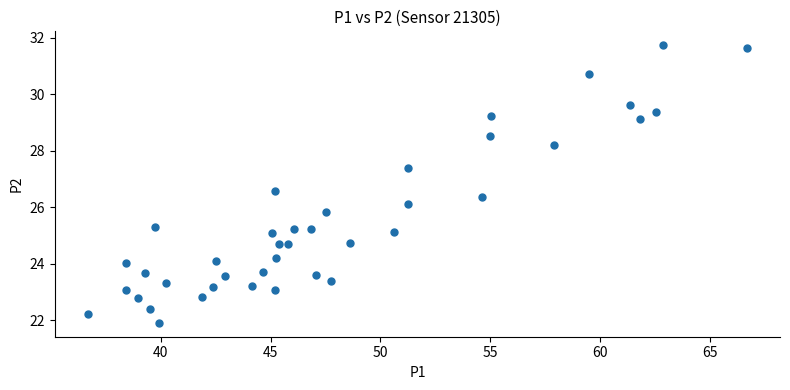

What is the range of X values (max minus min)?

30.0